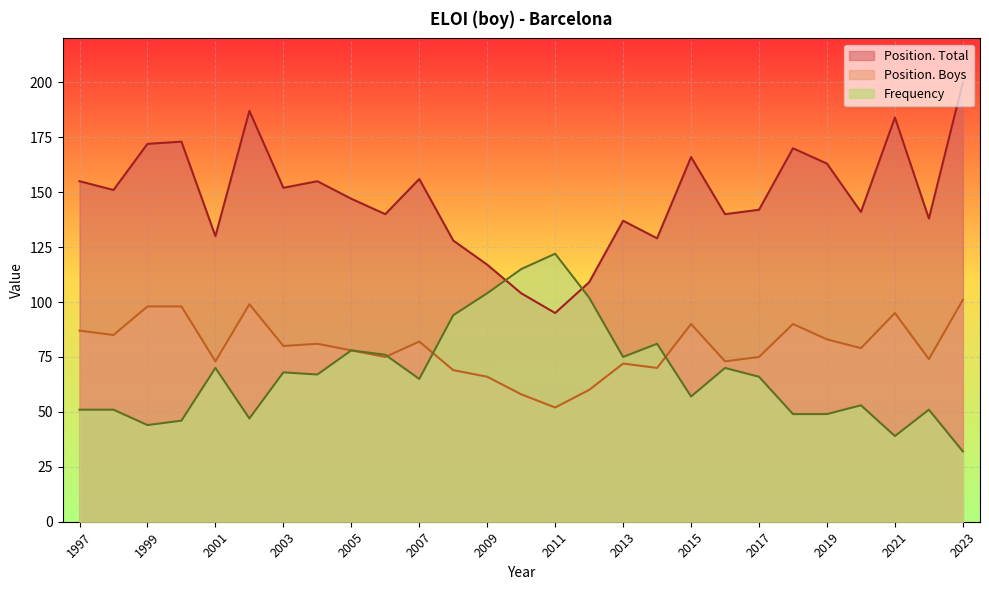

How many data points does each series have?

27